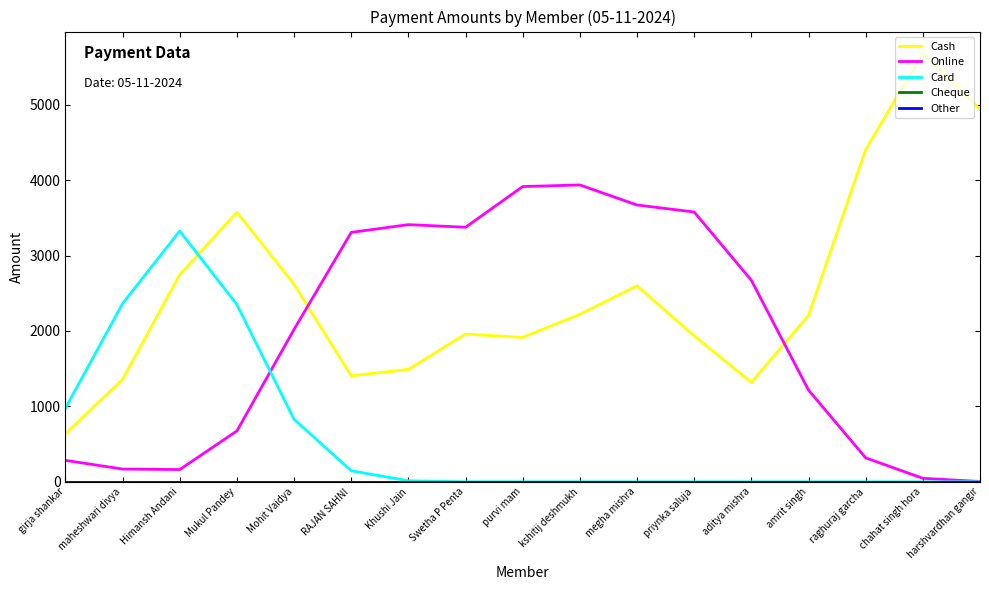

Is this an area chart (filled region under the line)?

No